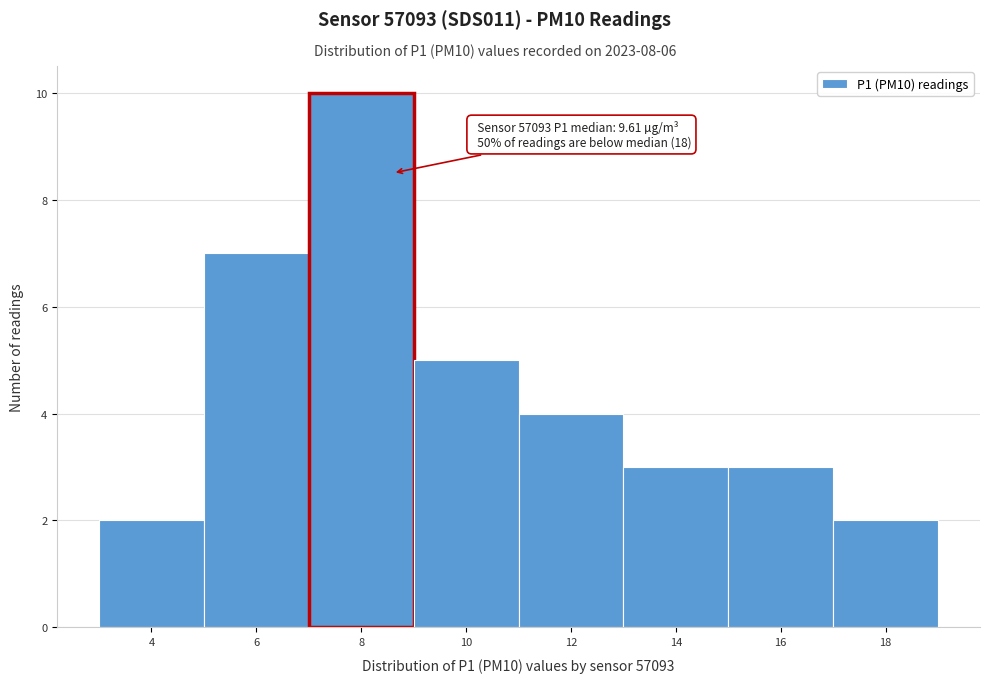

Reading left to right, extract all data points from this chart.

4=2	6=7	8=10	10=5	12=4	14=3	16=3	18=2